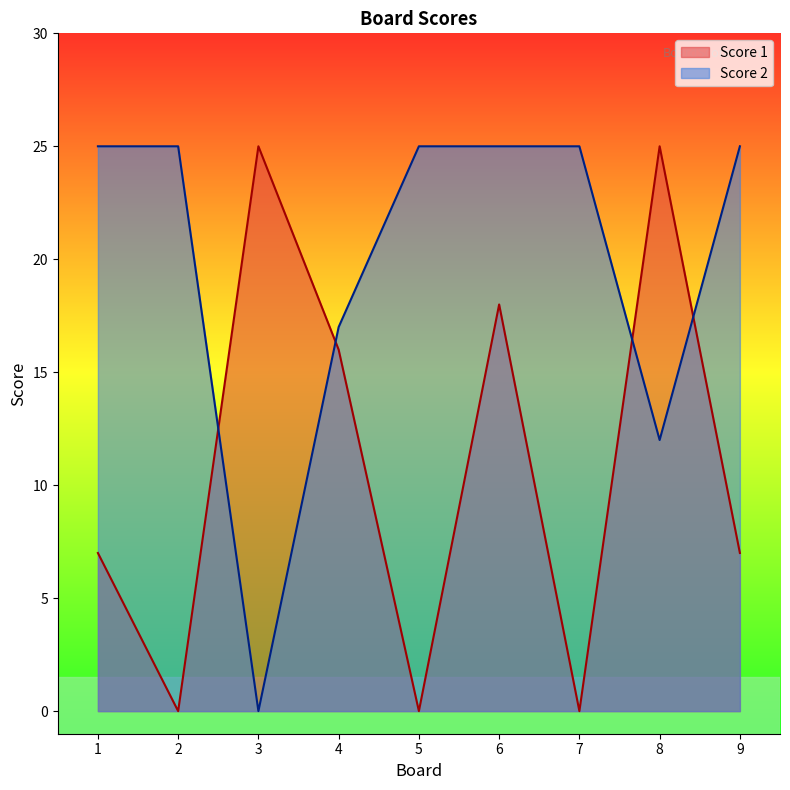

Is it true that Score 1 equals 37 at 8?

False